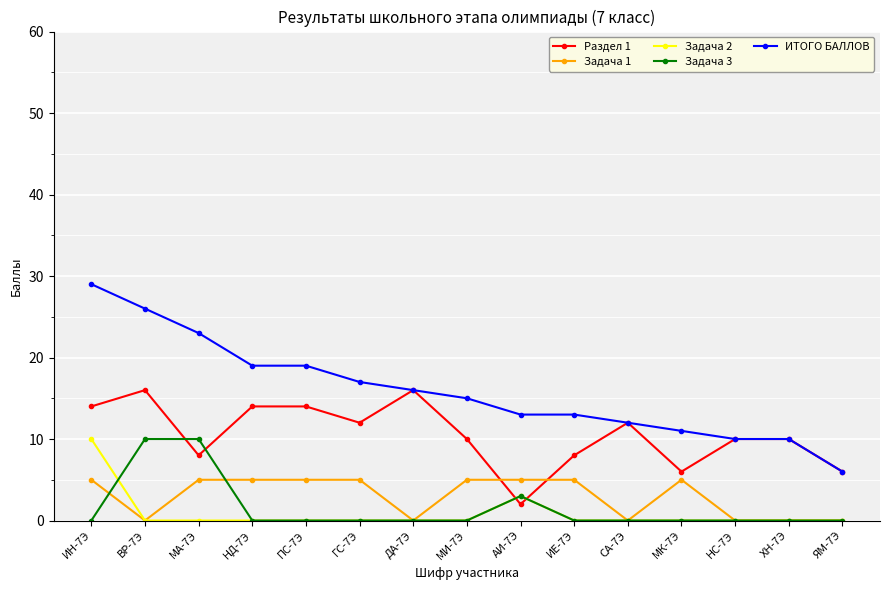

What is the total value across all series at СА-7Э?

24